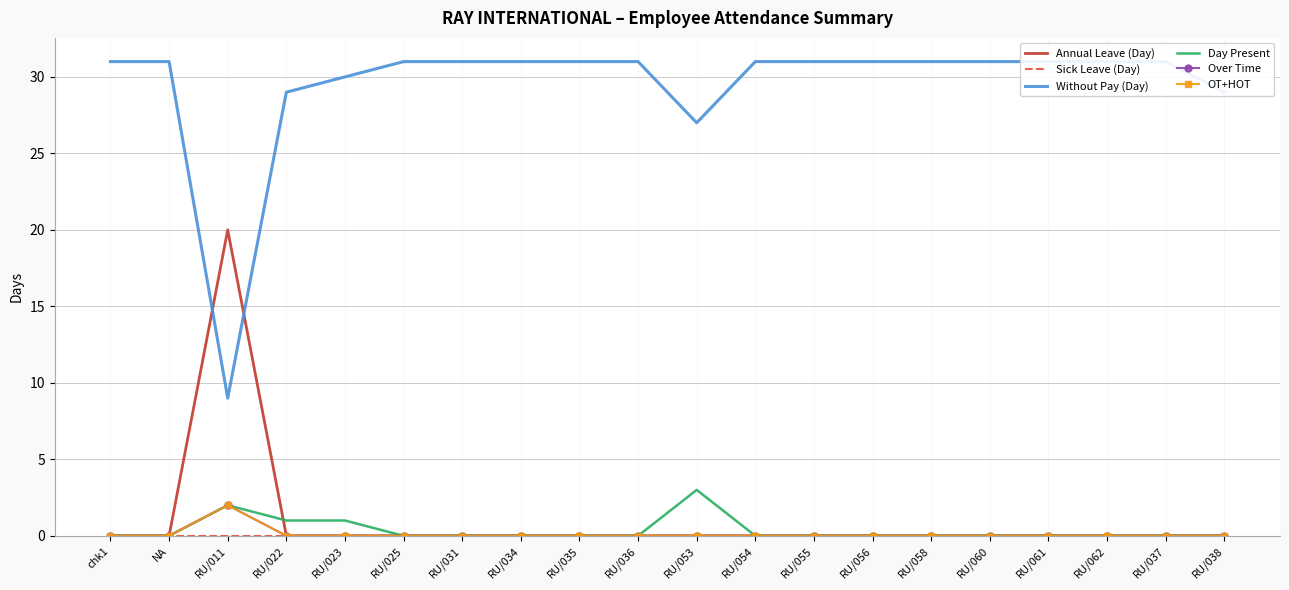

How many lines are shown in the chart?

6